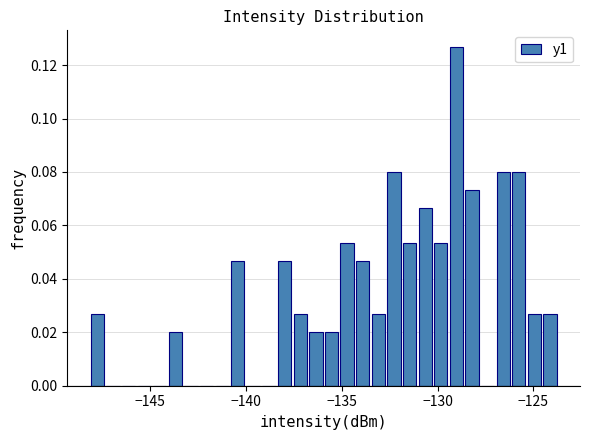

Around what value on the x-axis is the tallest bar? Give the approximate position of its centre, as read against the axis.

-129.0